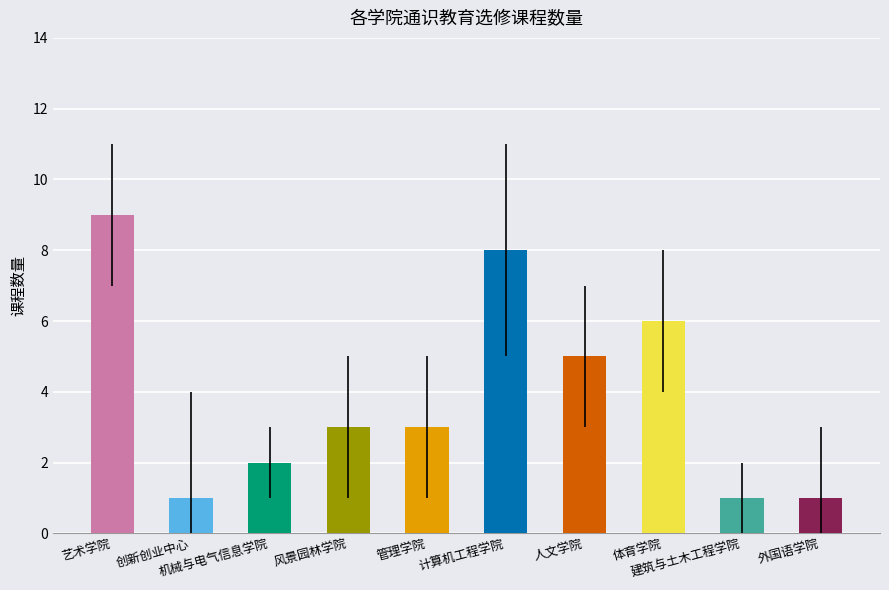

What is the difference between the maximum and minimum values?

8